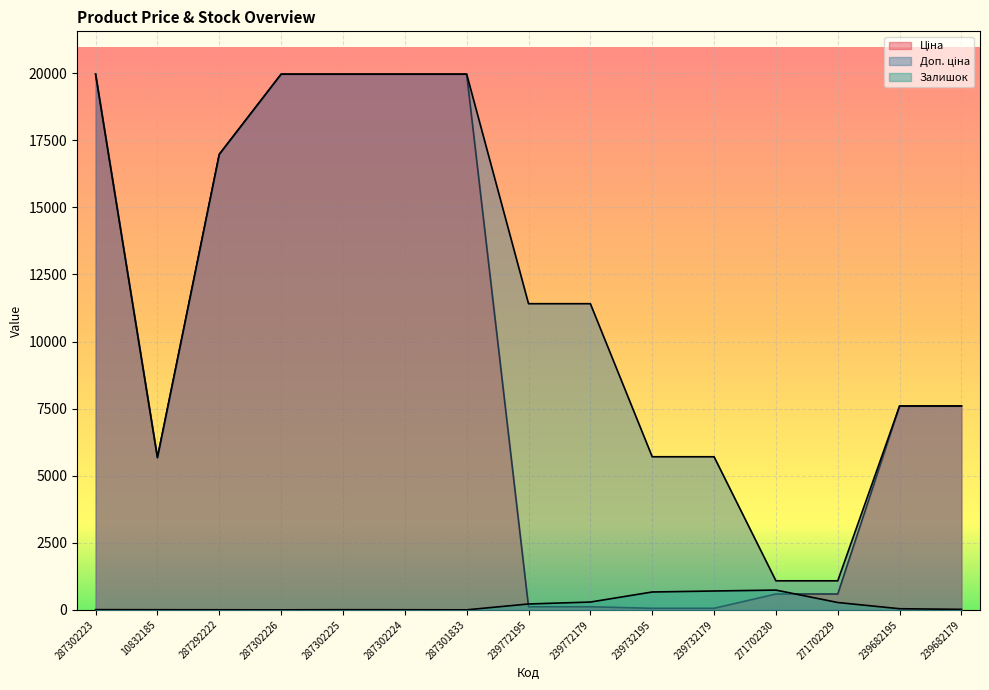

What is the label of the 11th point from the left?

239732179